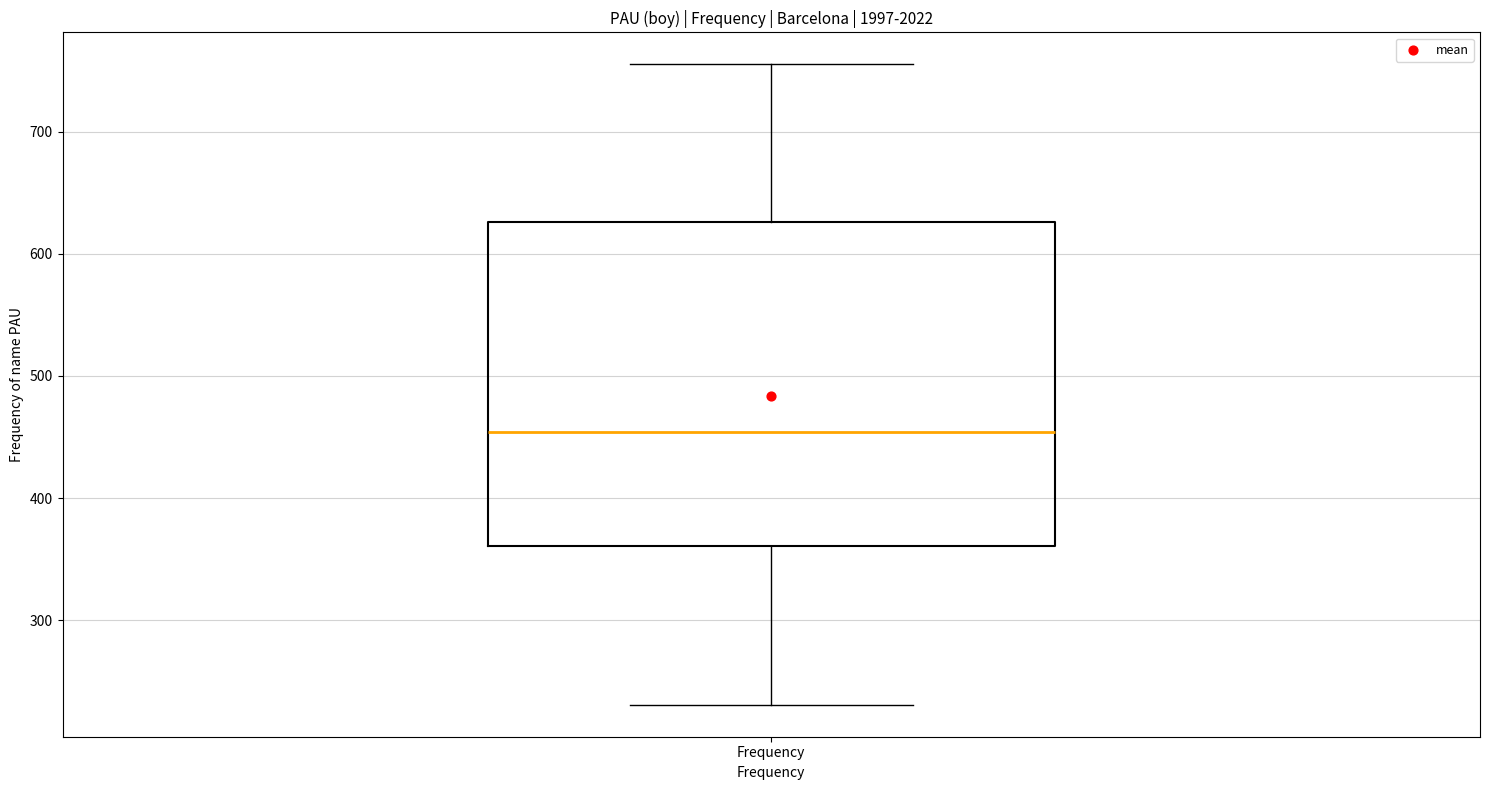

Where is the upper edge of the box for Frequency on the y-axis? The values are not printed on the chart, so give them approximately, as read against the axis.

630